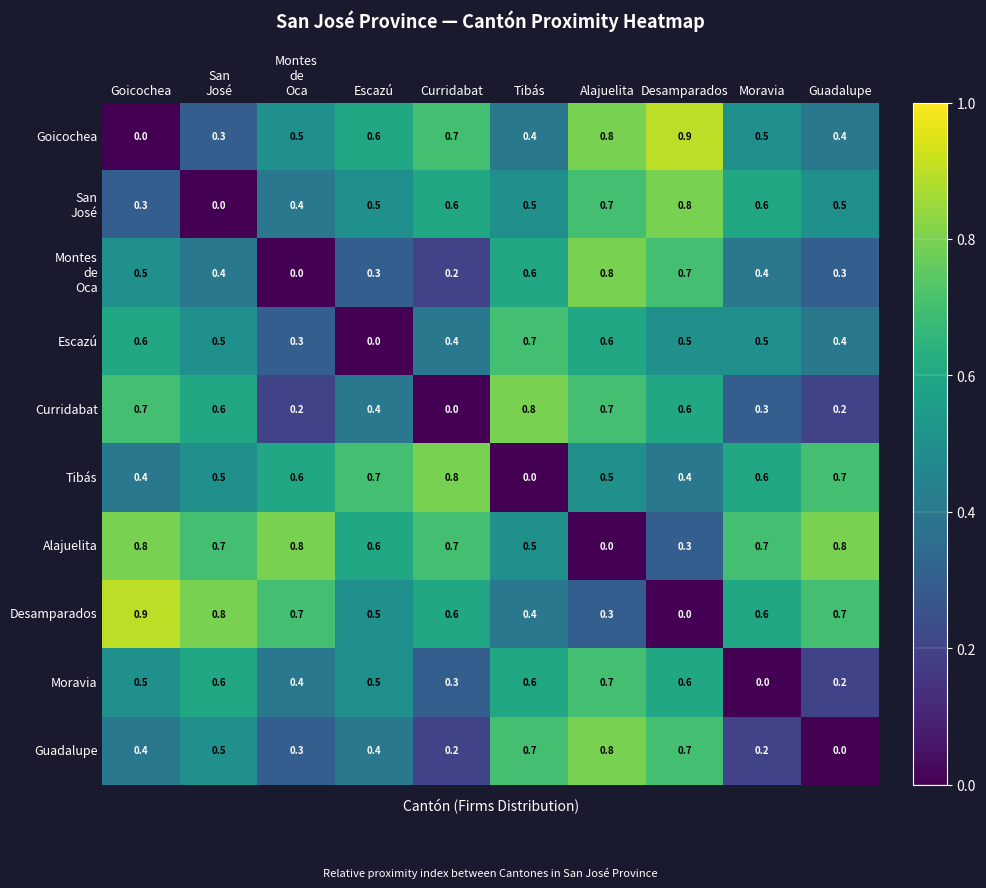

What is the difference between the maximum and second lowest values in the Desamparados series?

0.6